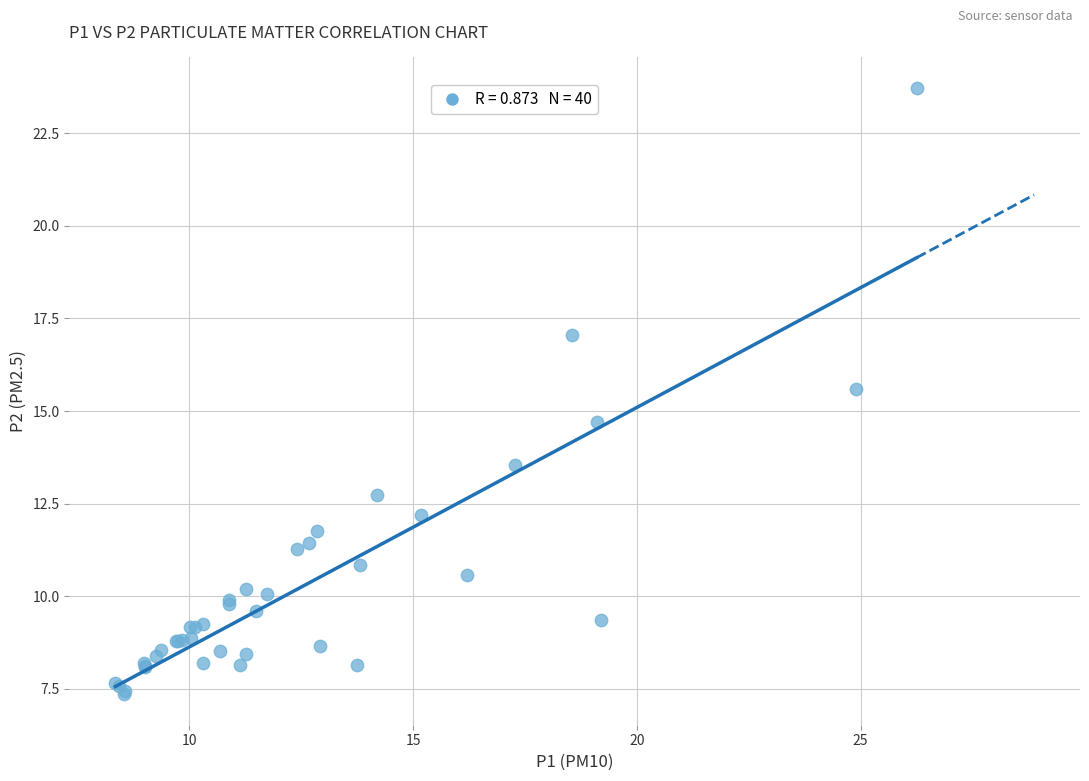

What Y value in the scatter plot is closest to 15?

14.7